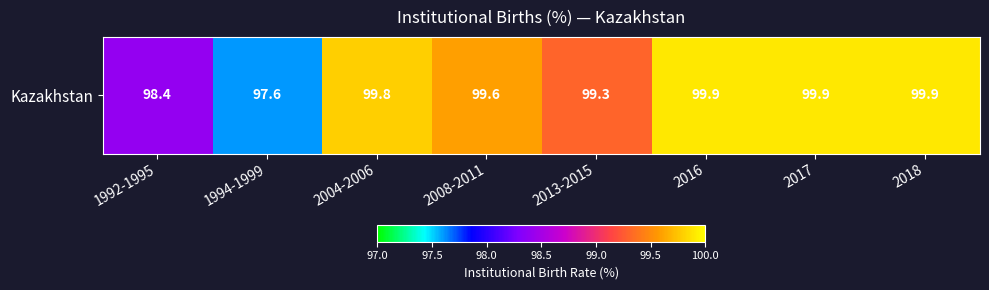

Reading left to right, what are all the values shown in this chart?

98.4	97.6	99.8	99.6	99.3	99.9	99.9	99.9